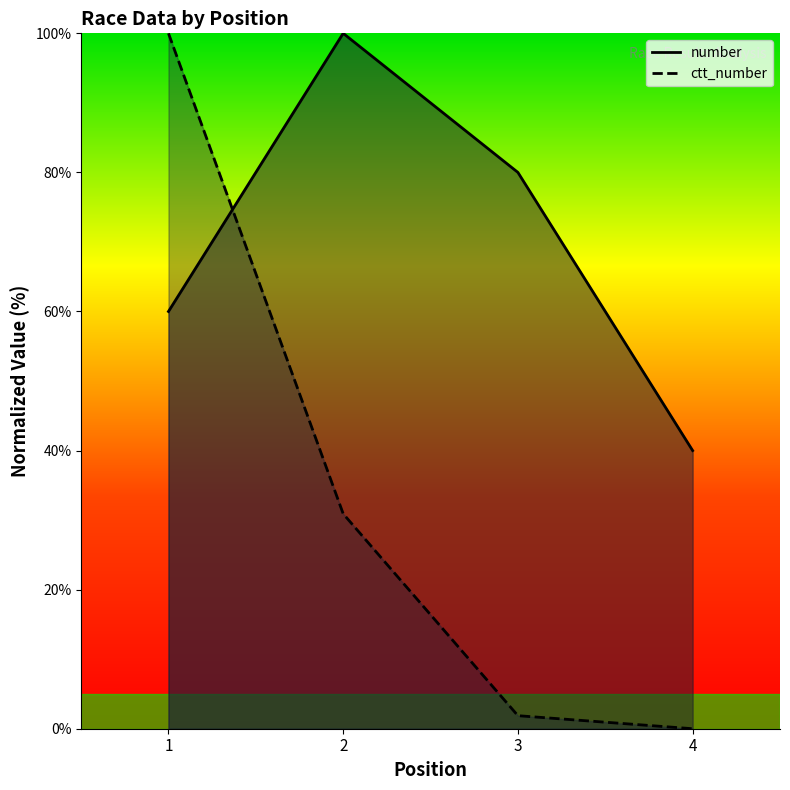

Where is the first local maximum for number?

2